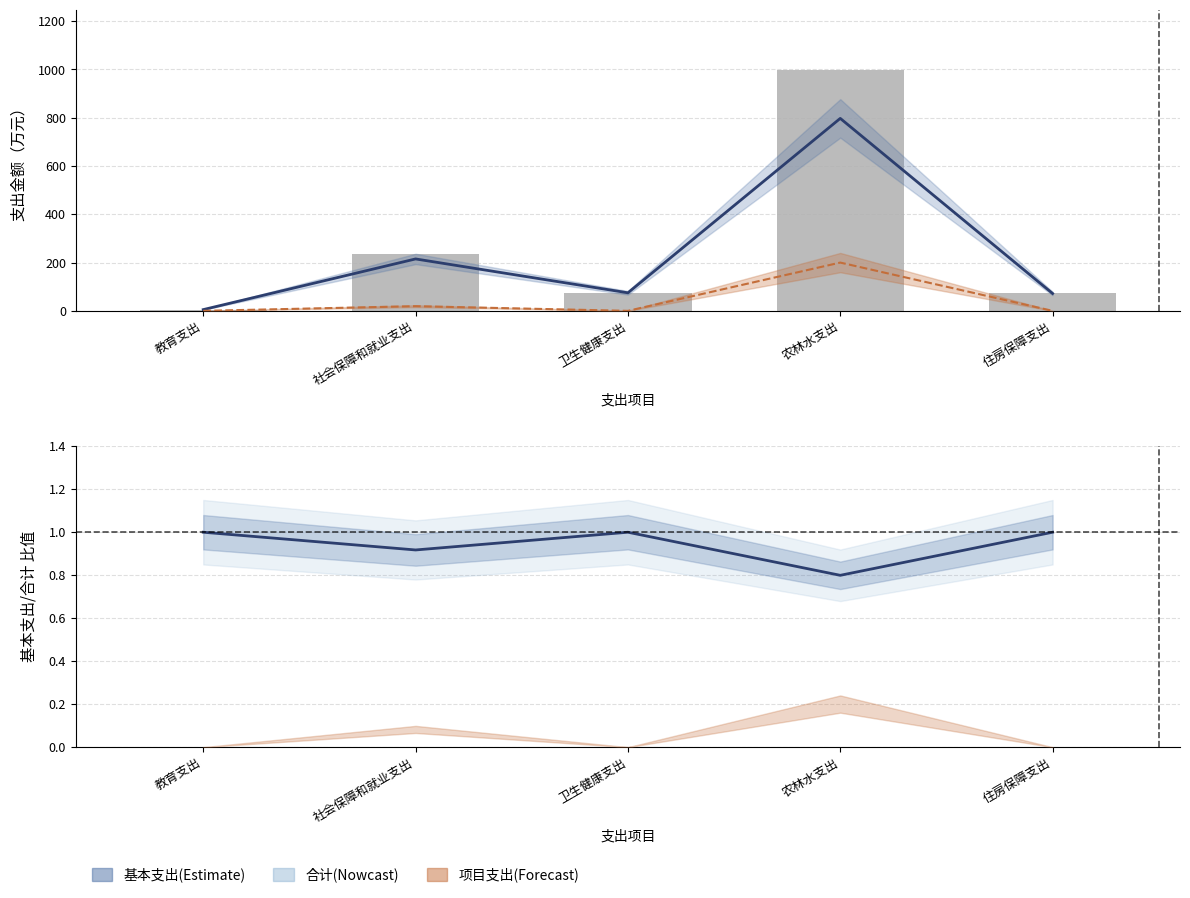

What value does the 基本支出 series have at 住房保障支出?

72.0